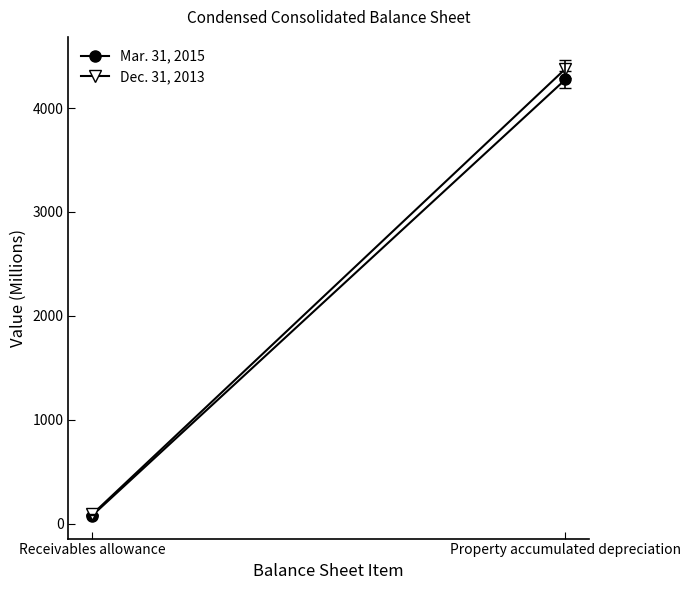

What is the difference between the highest and lowest values at Receivables allowance?

11